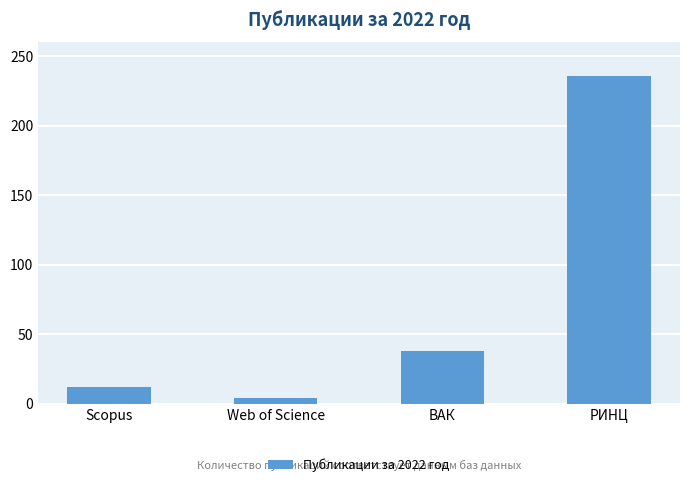

What is the sum of the values at ВАК and РИНЦ?

274